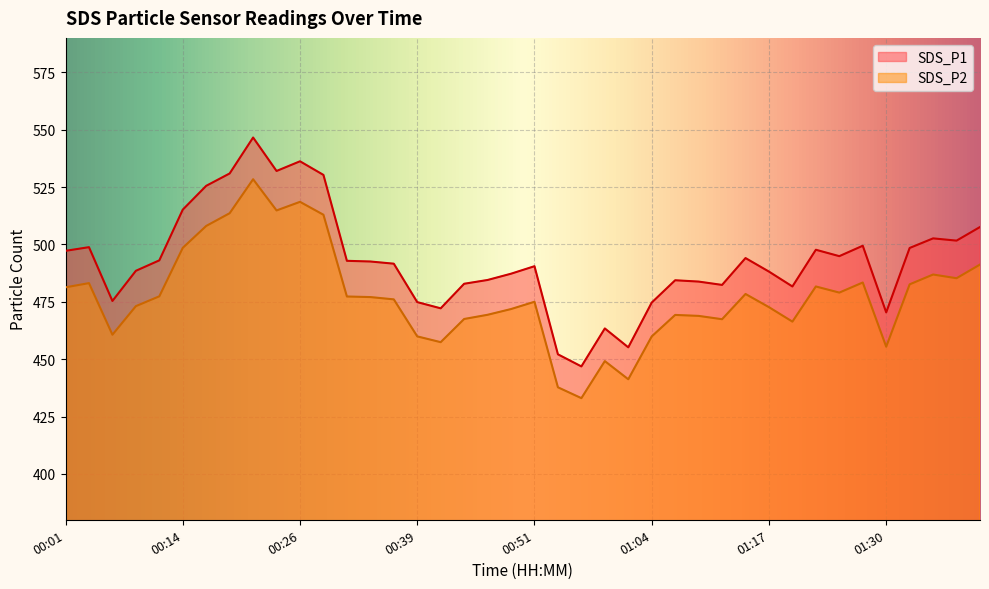

Between 00:49 and 01:38, which series saw the biggest shift?

SDS_P1